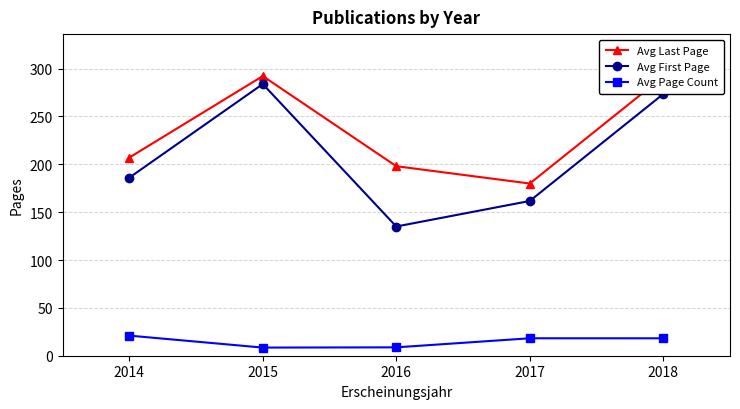

True or false: Avg First Page and Avg Last Page cross at least once.

False